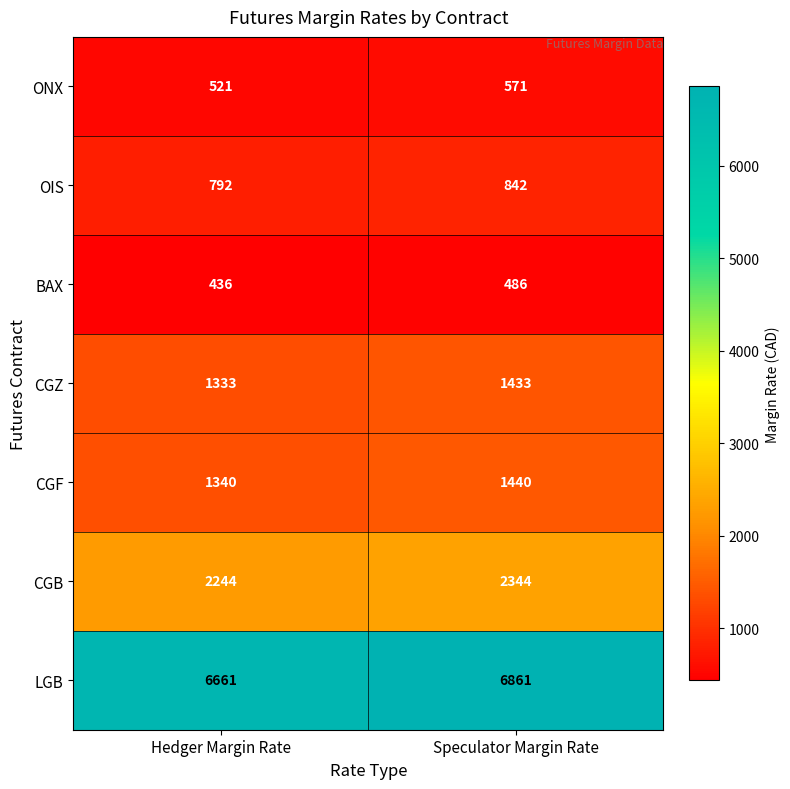

True or false: CGZ has a value of 2089 at Speculator Margin Rate.

False